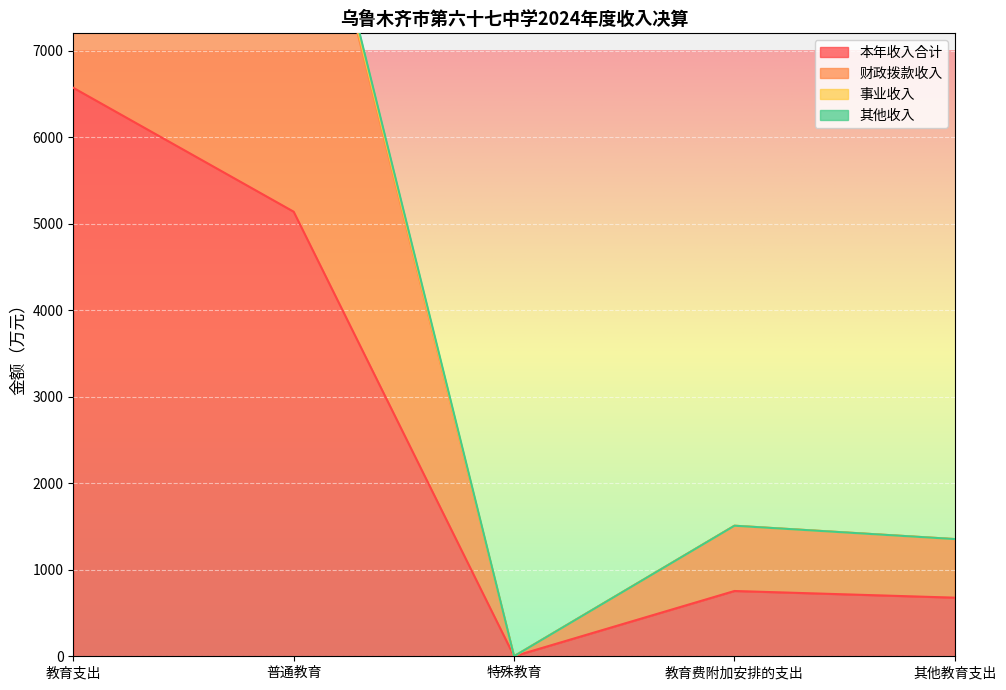

How many lines are shown in the chart?

4